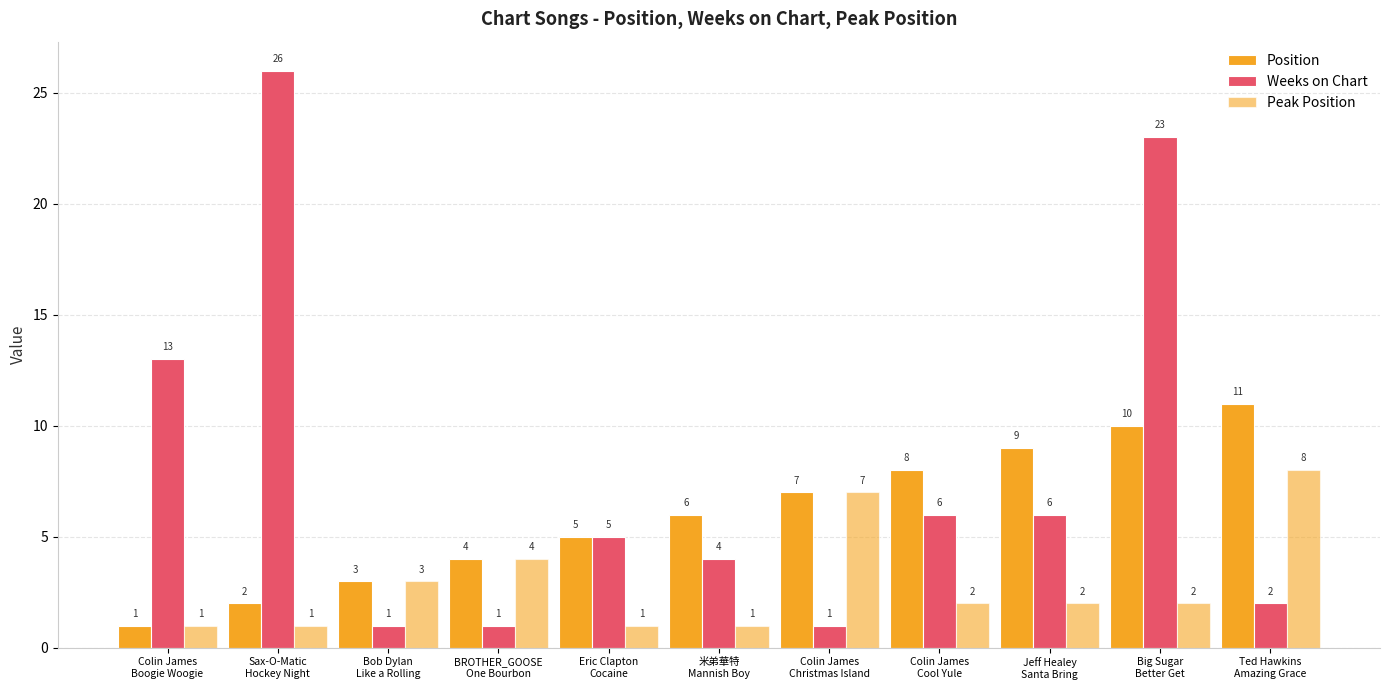

At which label does Peak Position first exceed 2?

Bob Dylan
Like a Rolling